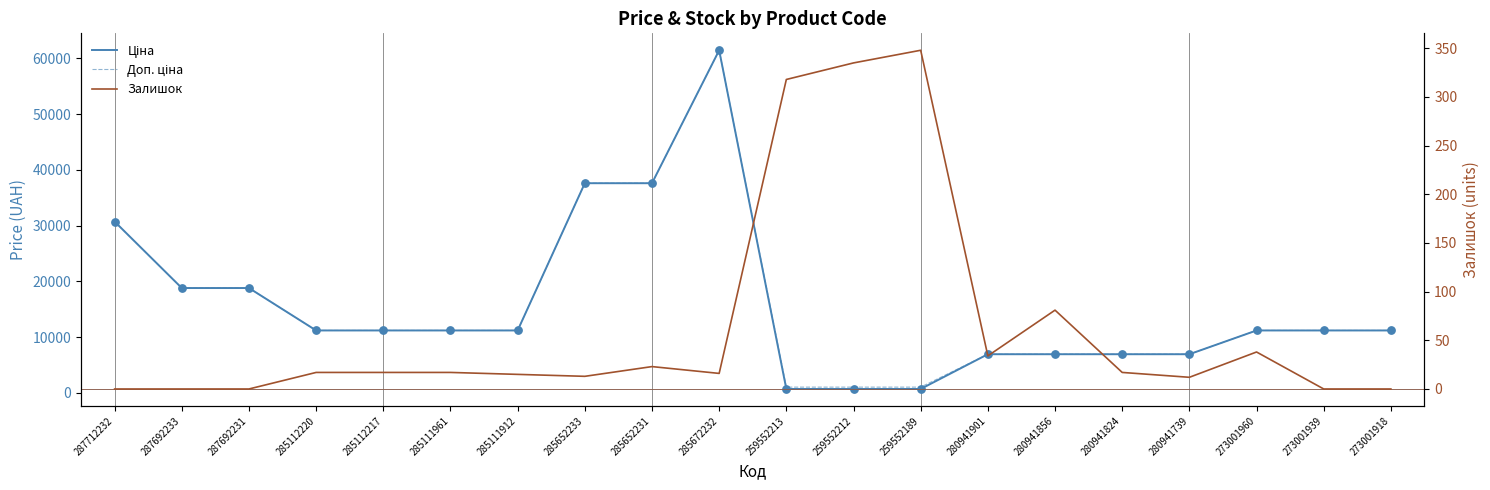

At how many categories does at least one series exceed 40297?

1